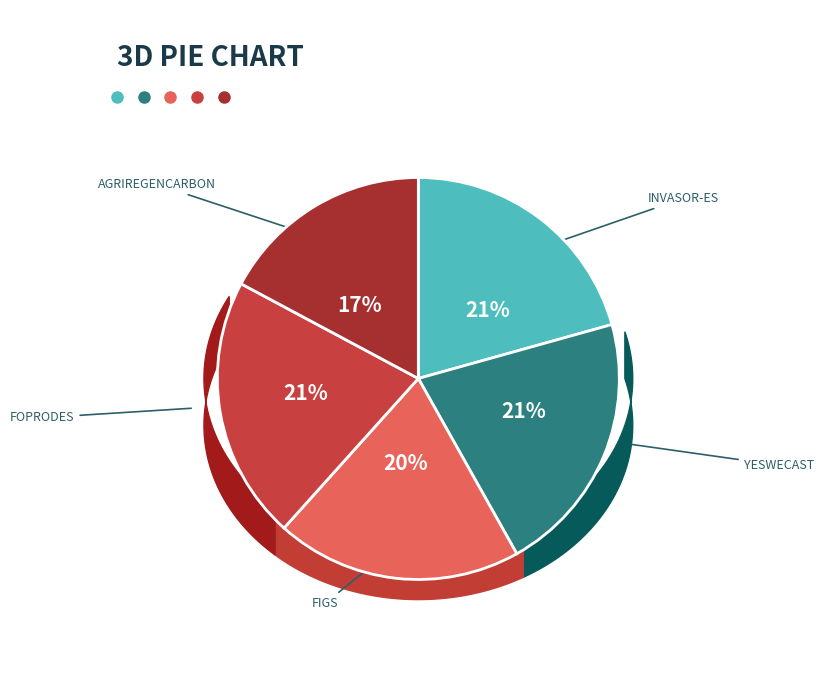

Rank the categories by value from highest to lowest.

YESWECAST, FOPRODES, INVASOR-ES, FIGS, AGRIREGENCARBON